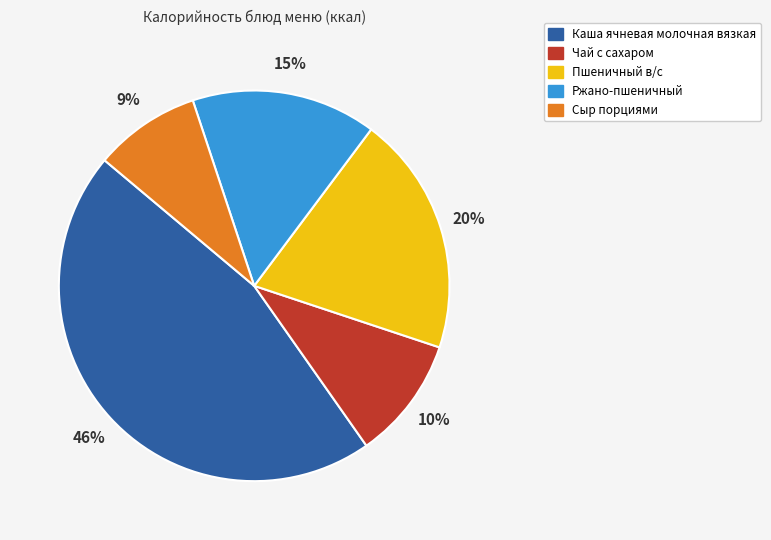

Is there any slice that represents more than half of the pie?

No